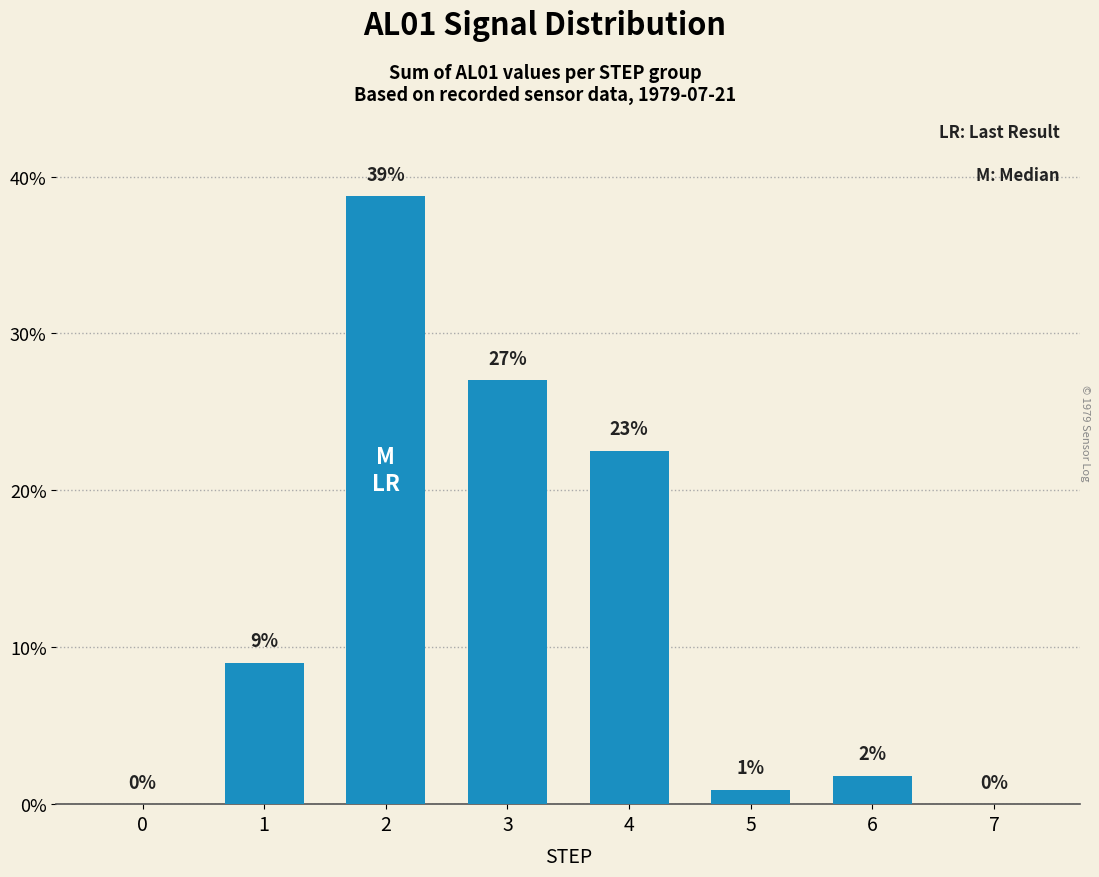

How many values exceed 9?

4